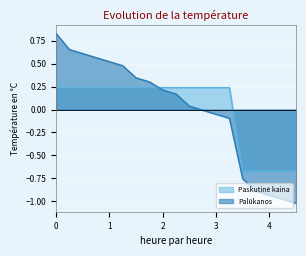

True or false: Palūkanos has a value of 0.2 at 2.

True